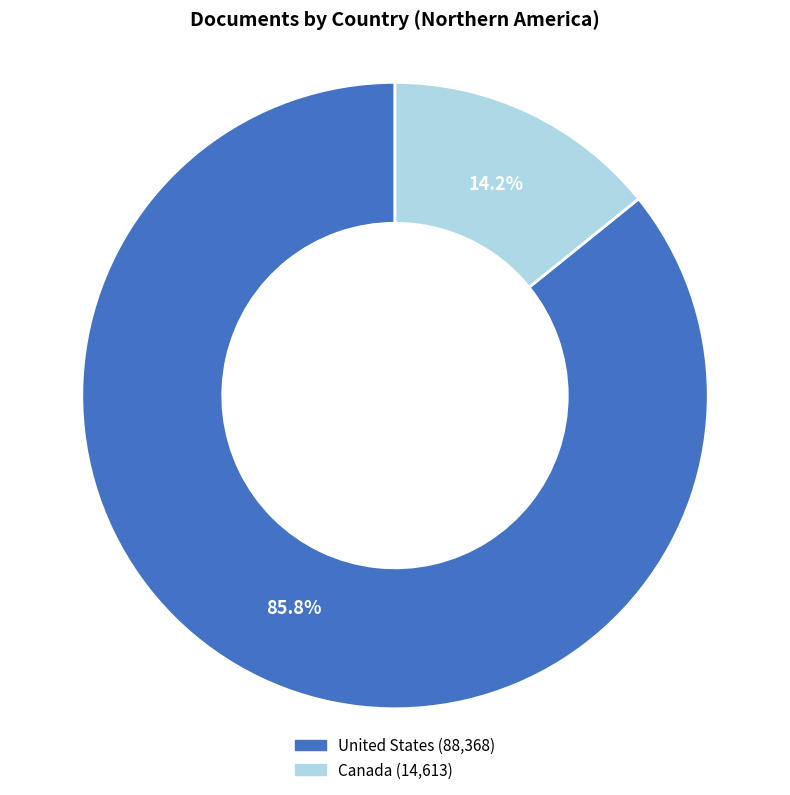

To the nearest percent, what percentage of the pie is United States?

86%